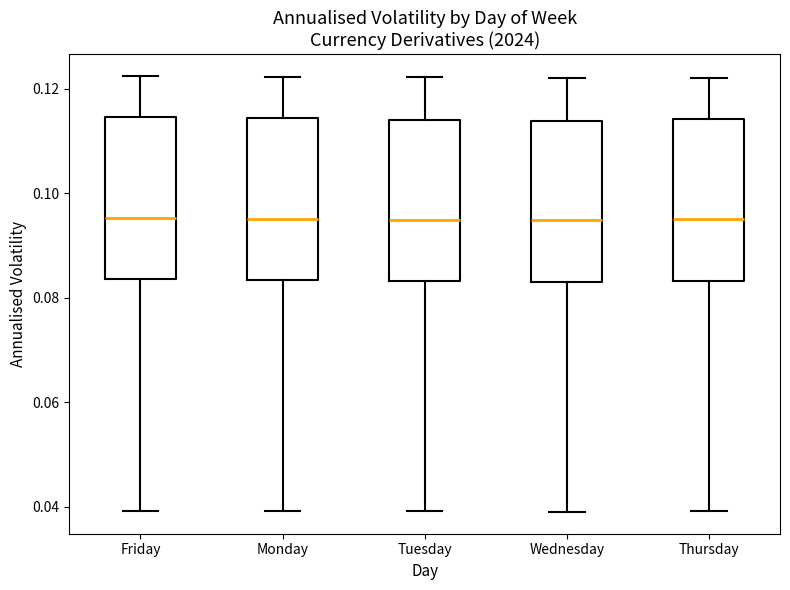

Where is the lower edge of the box for Thursday on the y-axis? The values are not printed on the chart, so give them approximately, as read against the axis.

0.084